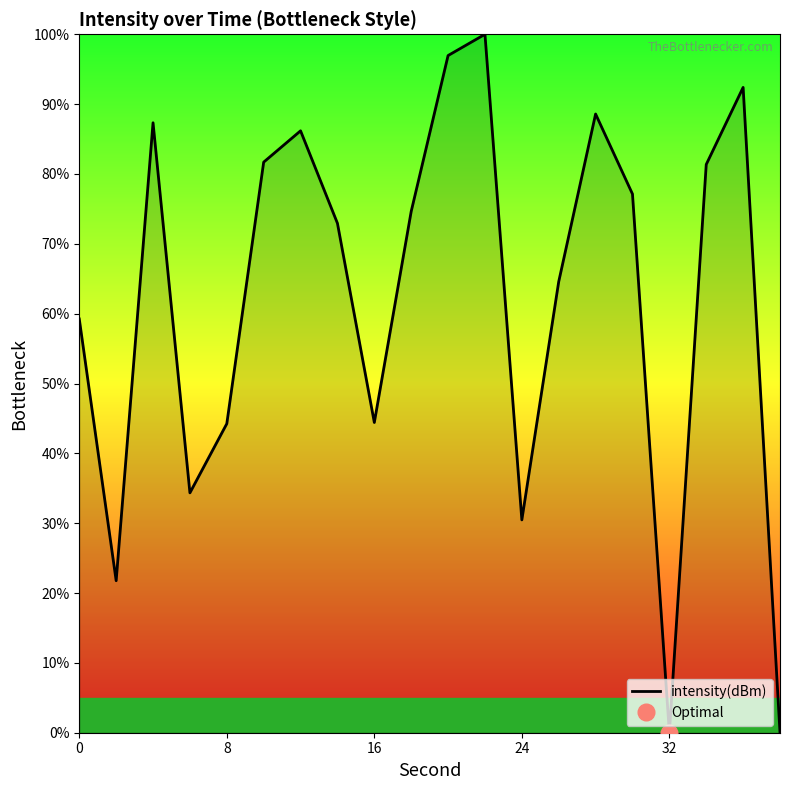

What is the highest value of the intensity(dBm) series?

100.0